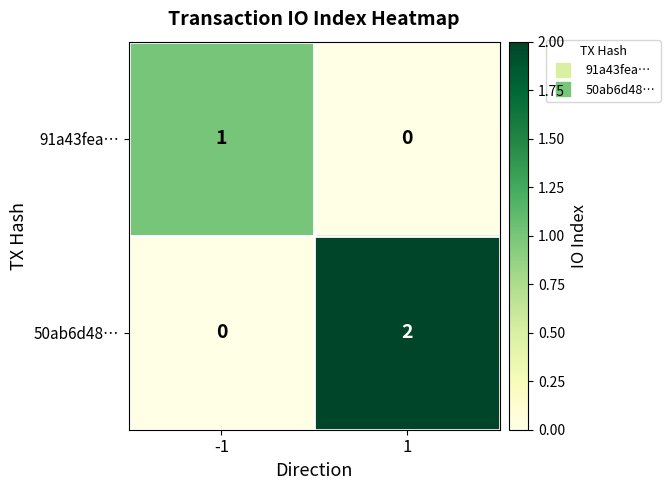

The value of 91a43fea… at 1 is 0. True or false?

True